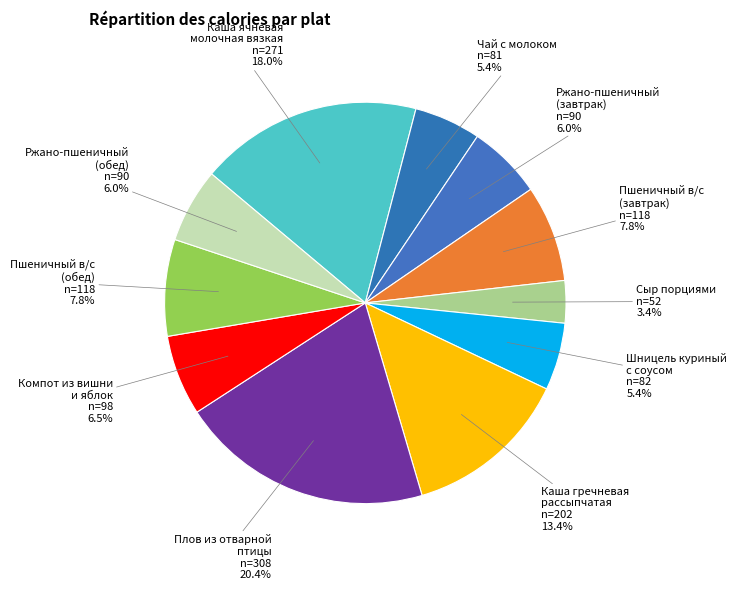

Which category has the smallest portion of the pie?

Сыр порциями